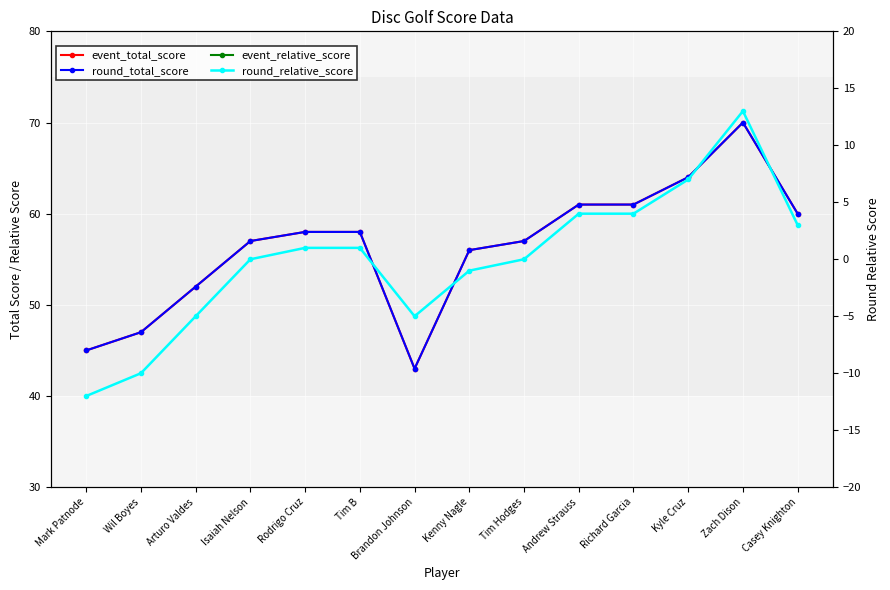

At which category is the sum across all series the highest?

Zach Dison